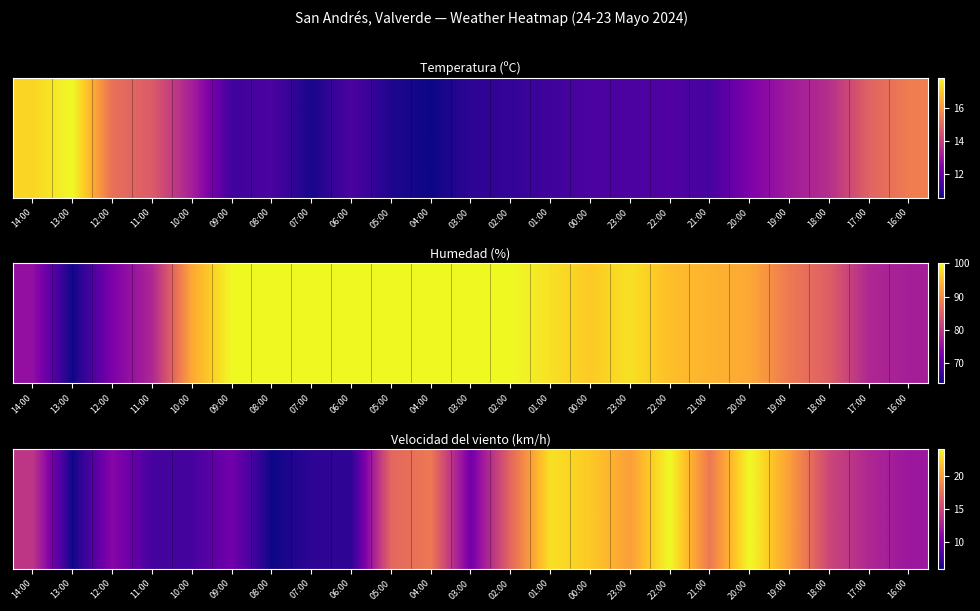

What is the maximum value shown in the chart?

24